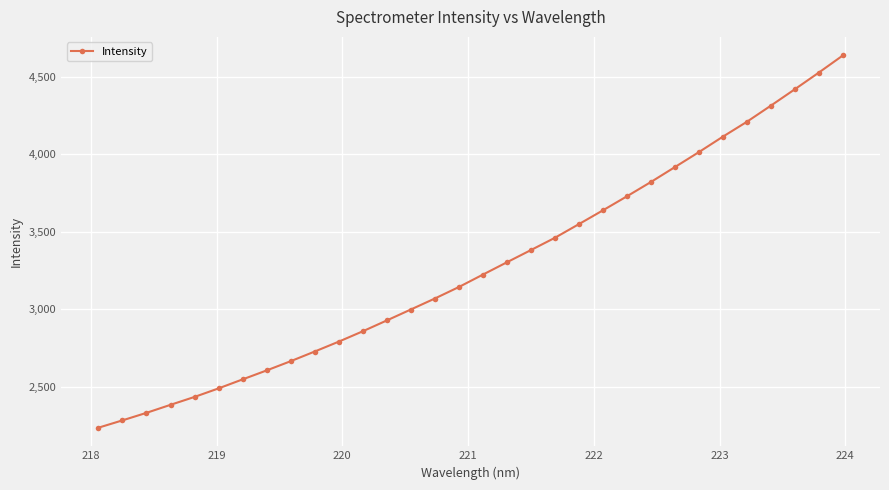

What is the value of the 8th point from the left?

2604.9